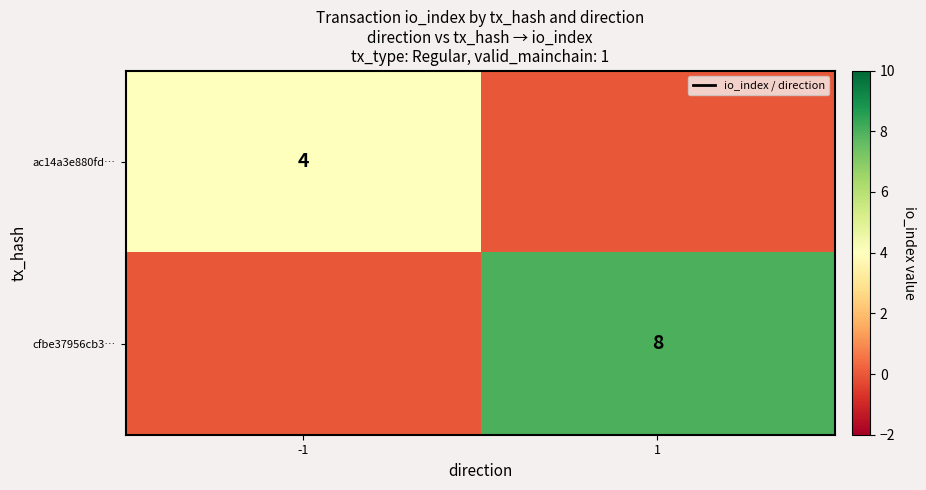

The cfbe37956cb3… series shows 8 at 1. True or false?

True